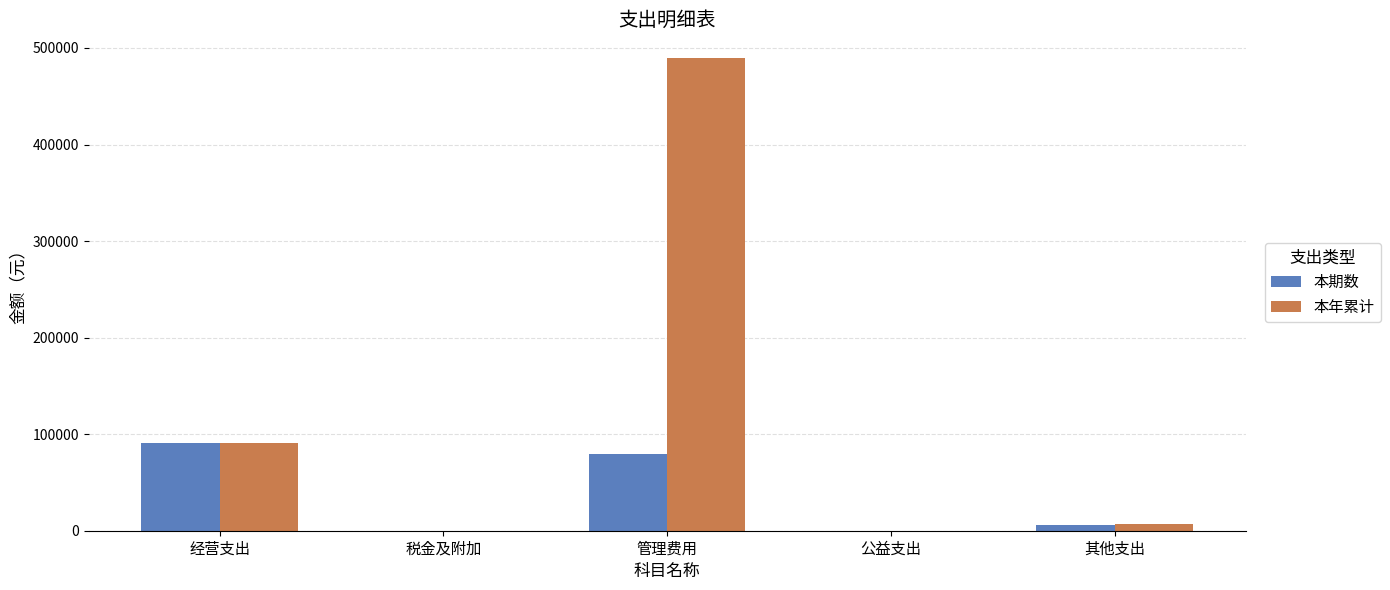

What is the approximate value of 本期数 at 经营支出?

91232.0